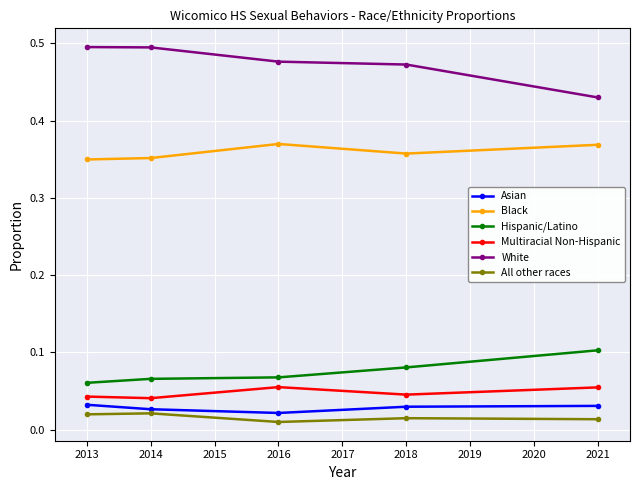

Which category has the highest value in the Hispanic/Latino series?

2021